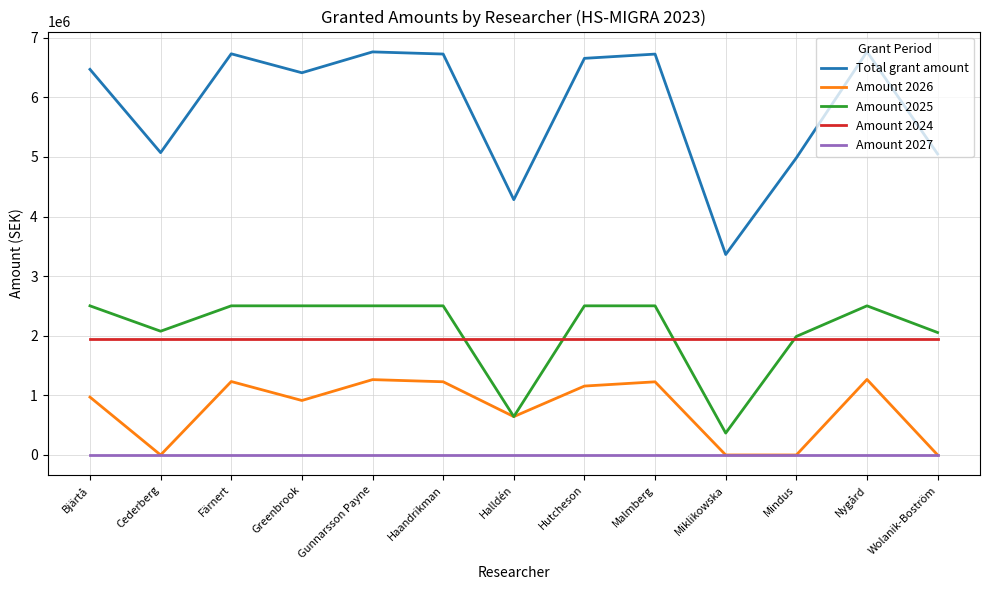

True or false: Amount 2025 and Amount 2027 cross at least once.

False